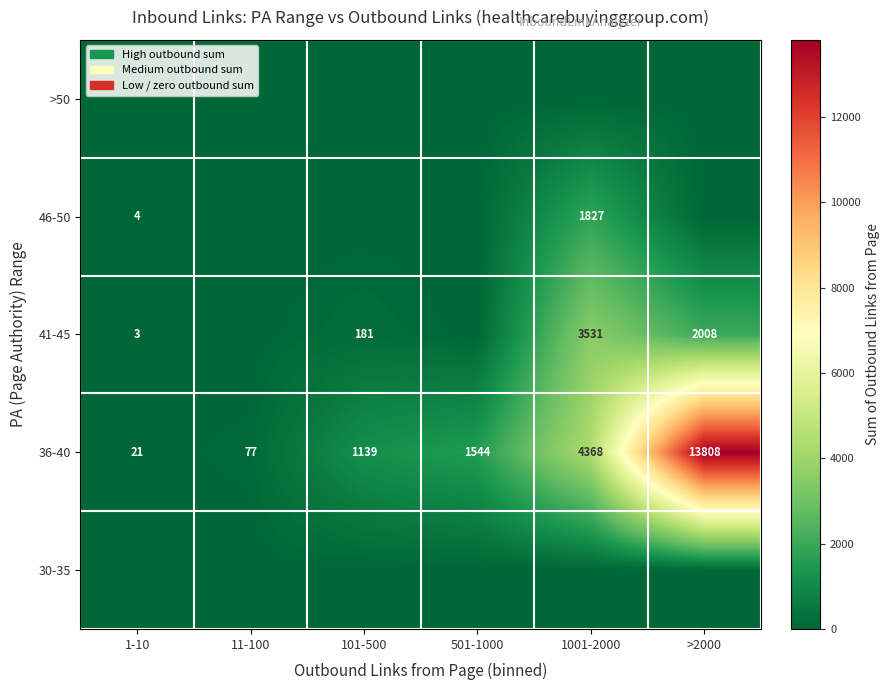

Is the value of 46-50 at 1001-2000 greater than the value of 36-40 at 1001-2000?

No